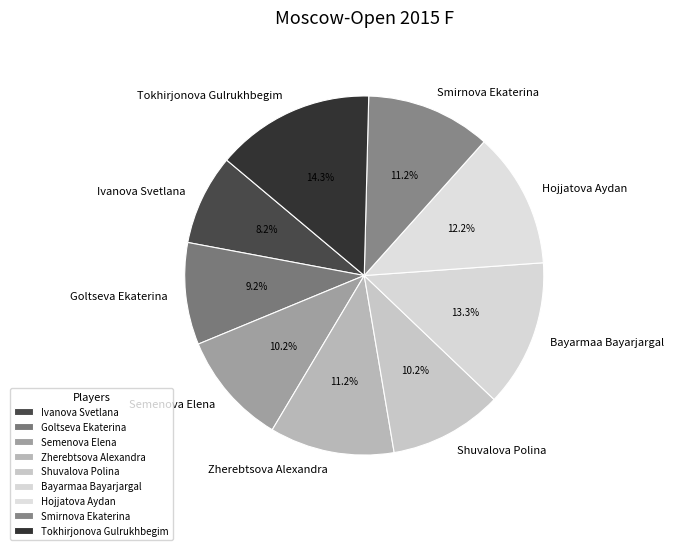

What is the ratio of the value at Smirnova Ekaterina to the value at Tokhirjonova Gulrukhbegim?

0.8